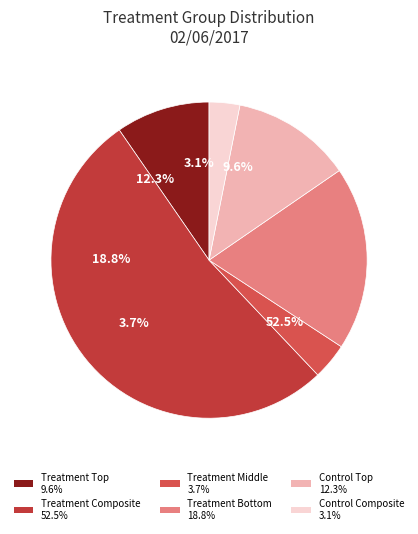

How many segments does this pie chart have?

6